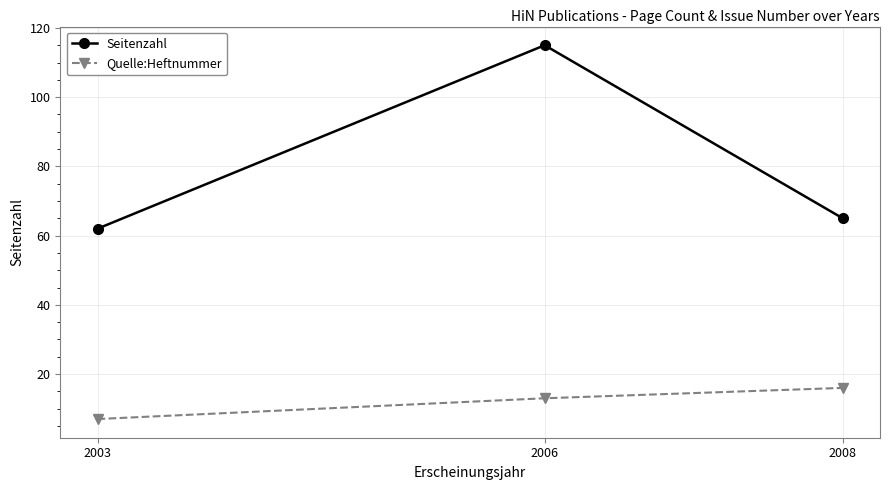

How many Quelle:Heftnummer values are between 7 and 16?

3